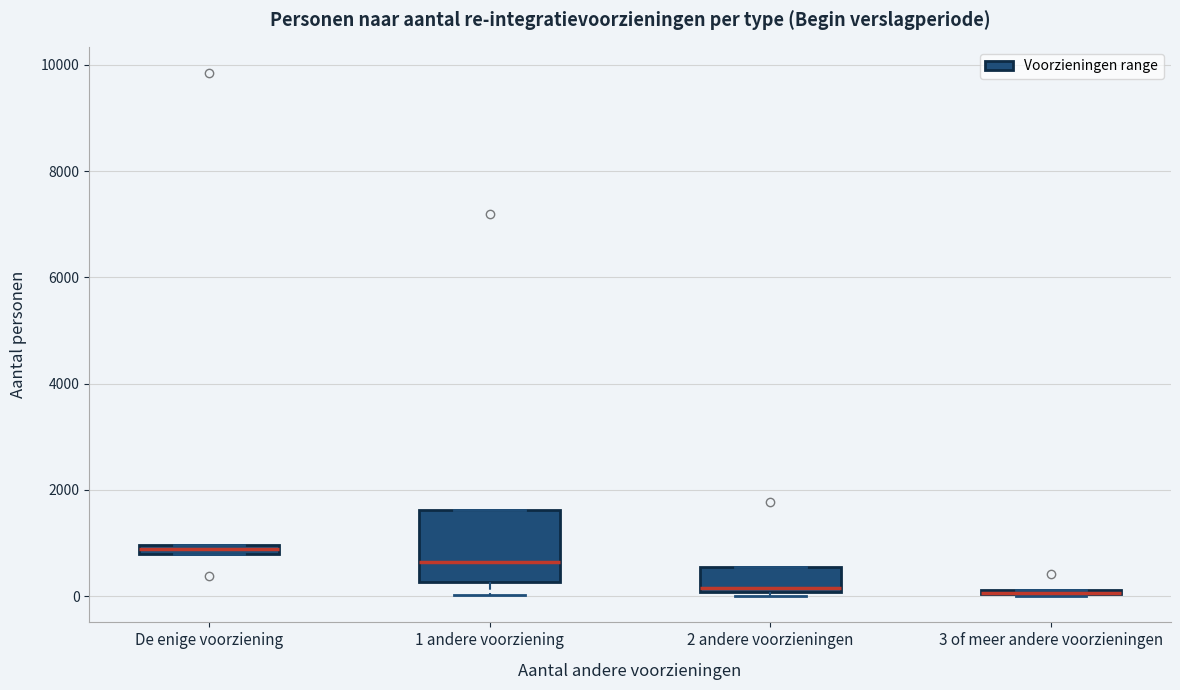

Where does the median line of the box for 2 andere voorzieningen sit on the y-axis? The values are not printed on the chart, so give them approximately, as read against the axis.

200